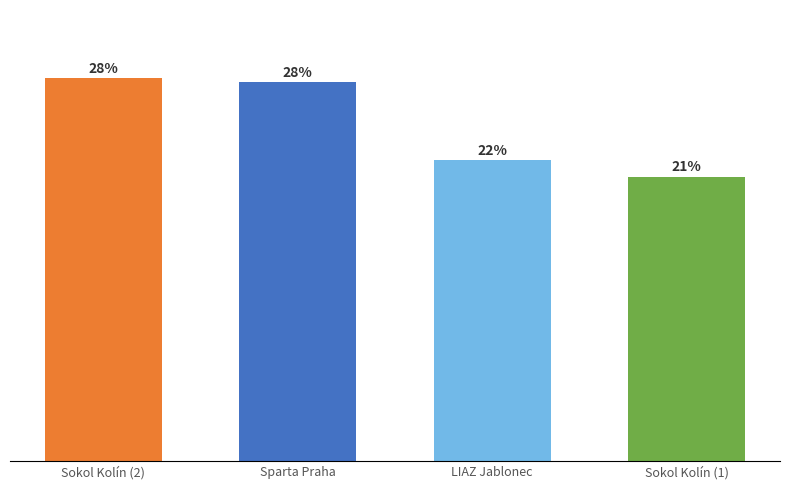

Are the bars horizontal?

No